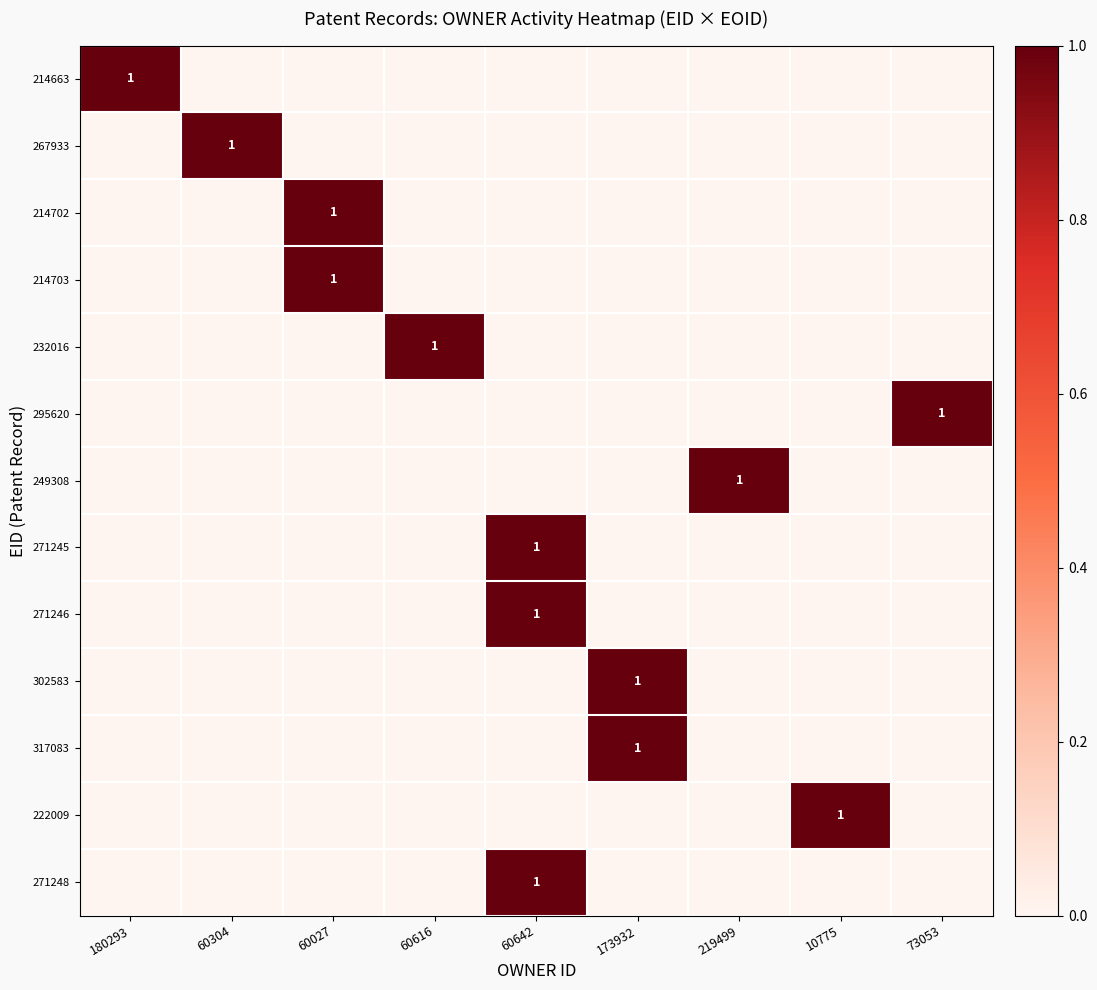

What is the total value across all series at 10775?

1